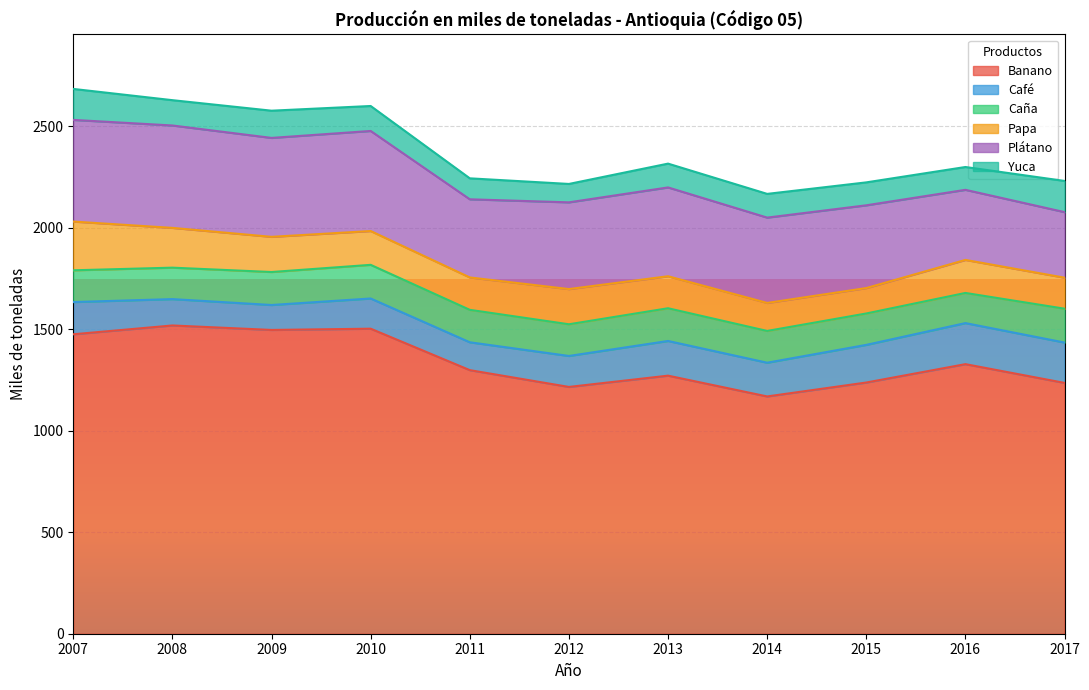

Does the chart display data point markers on the line(s)?

No